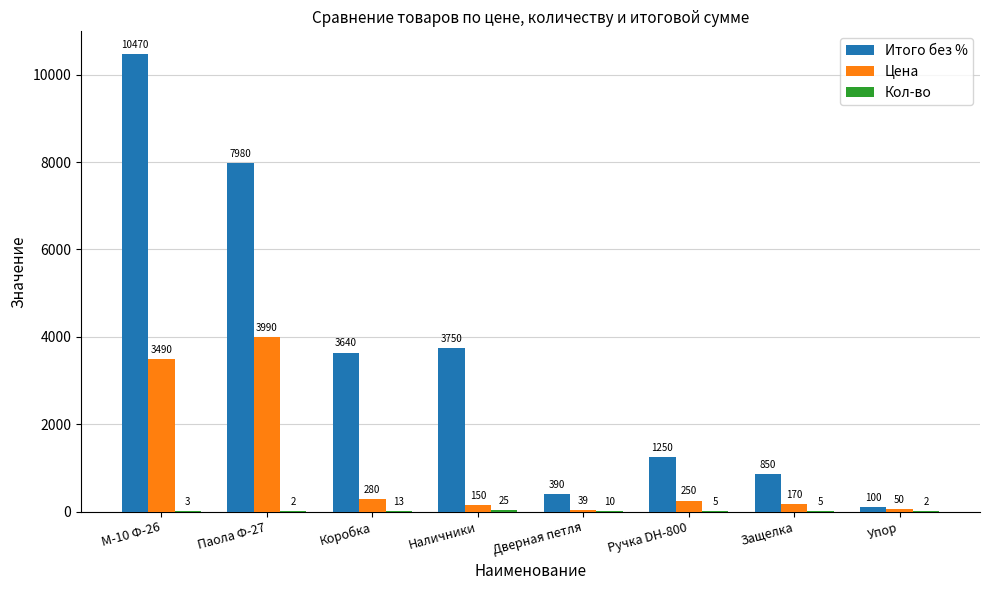

Between М-10 Ф-26 and Коробка, which series saw the biggest shift?

Итого без %